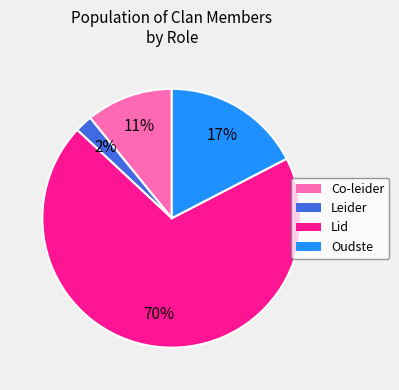

What is the largest slice in the pie chart?

Lid